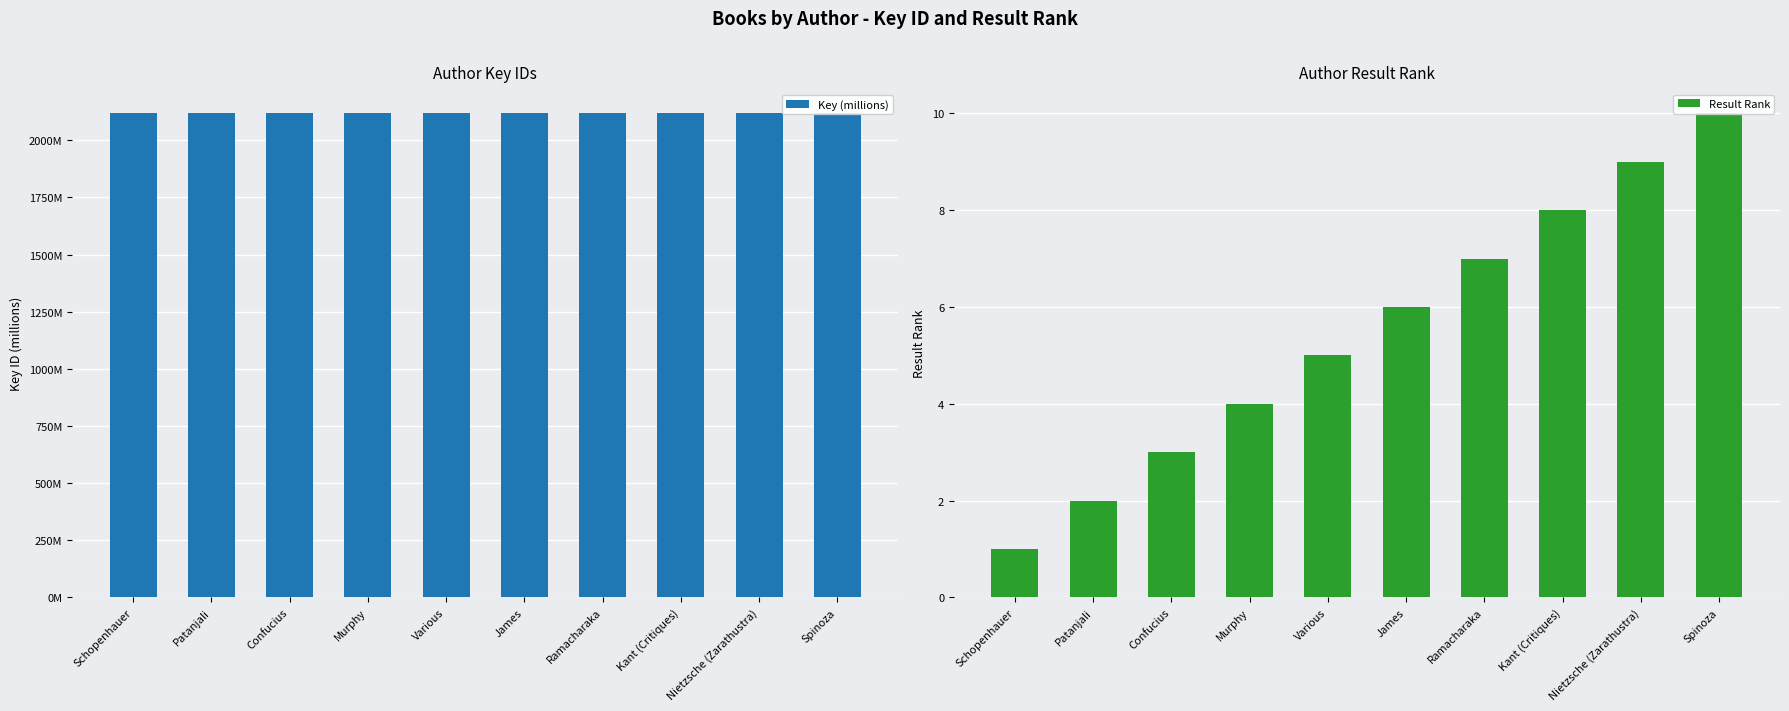

What are all the series names shown in the legend?

Key (millions), Result Rank